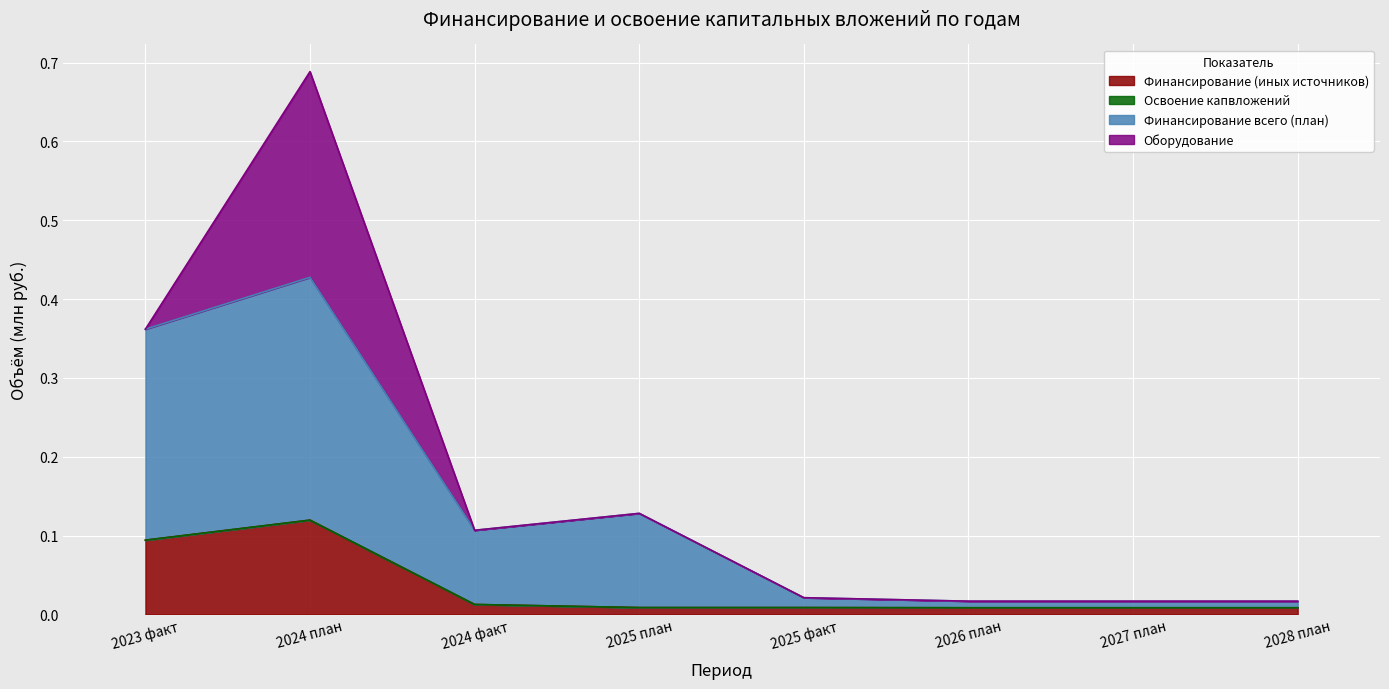

Where is the first local maximum for Финансирование всего (план)?

2024 план